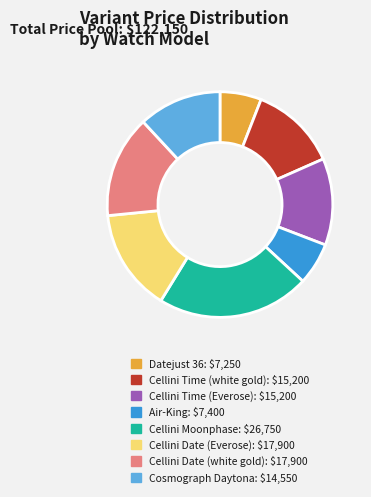

How many slices are in this pie chart?

8